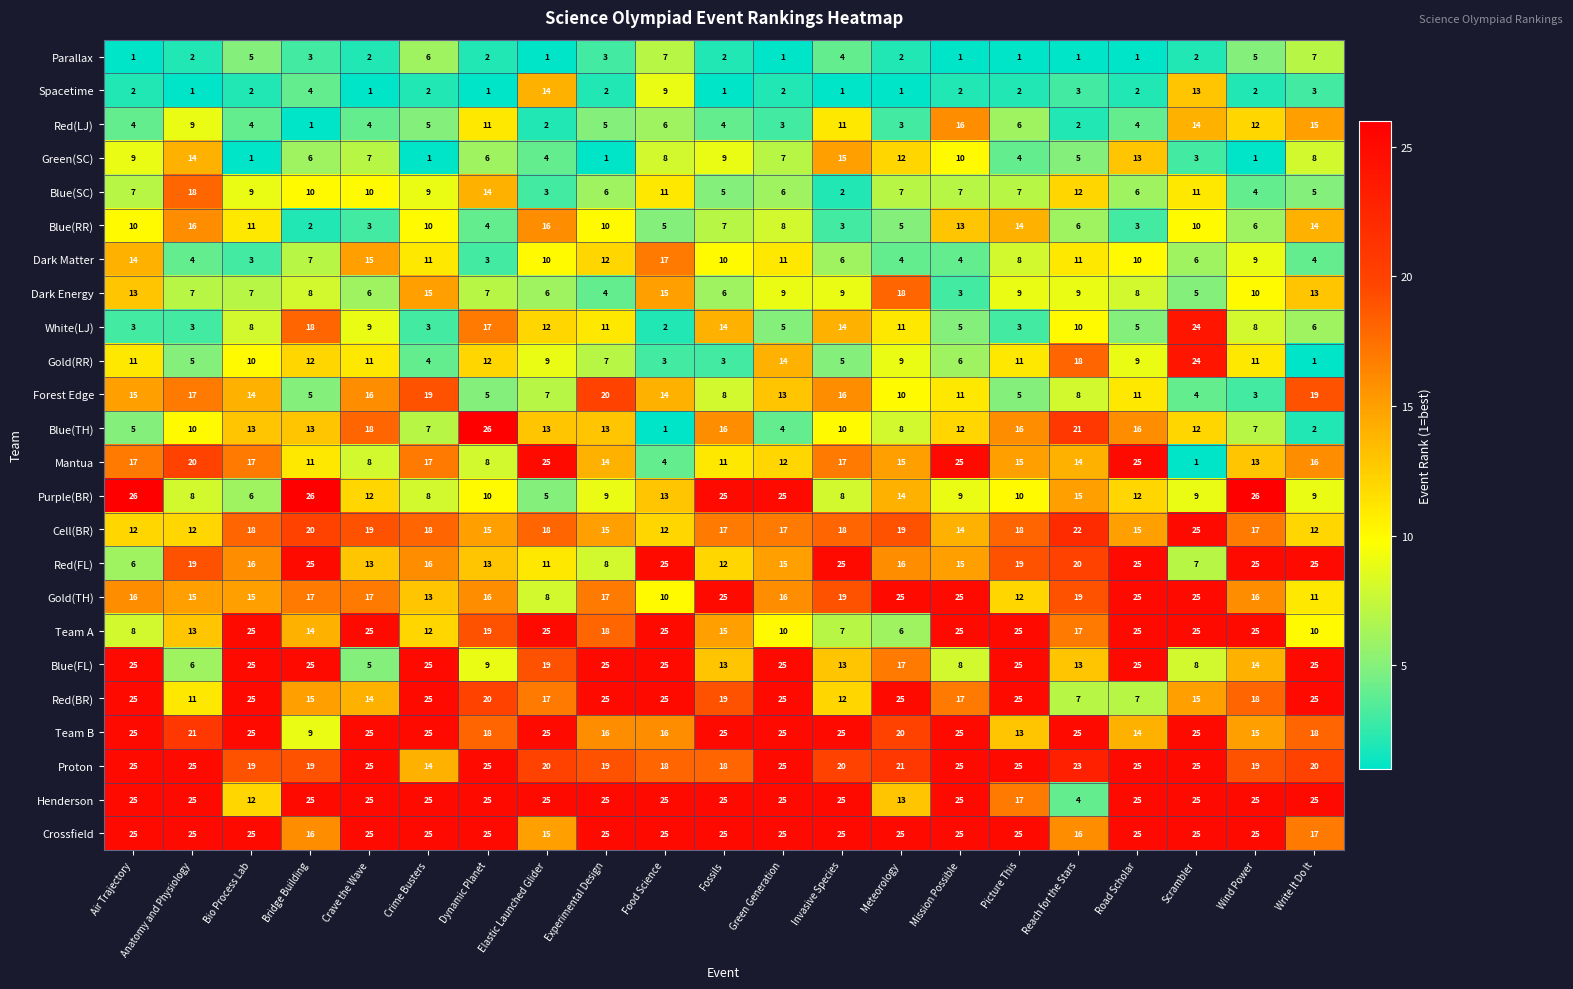

Is it true that Dark Energy equals 2 at Crave the Wave?

False